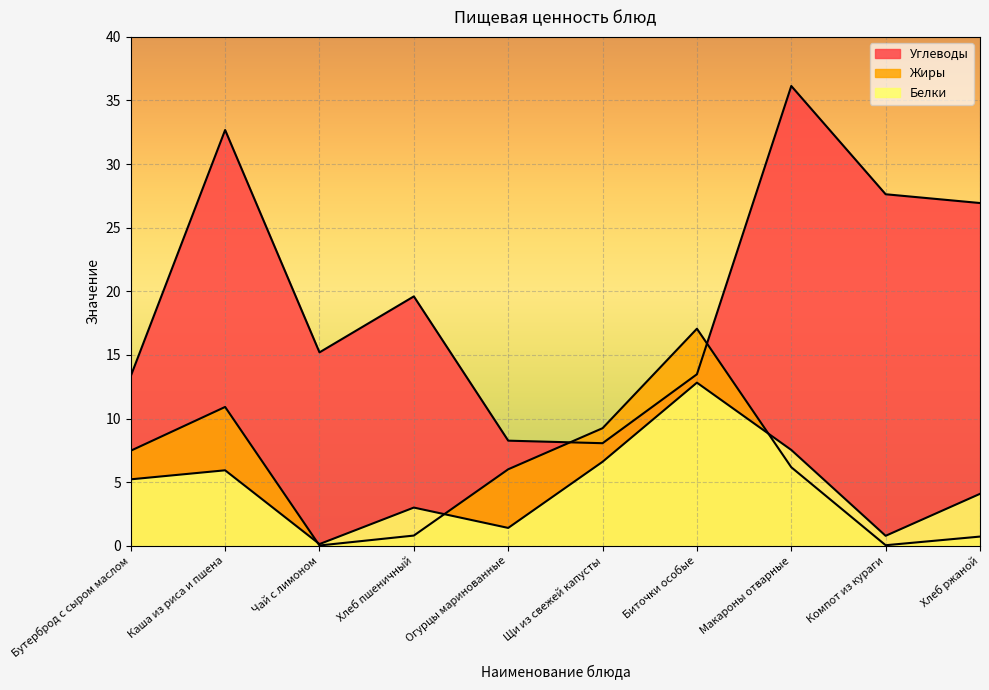

How many points are higher than both their immediate neighbors (excluding endpoints)?

3